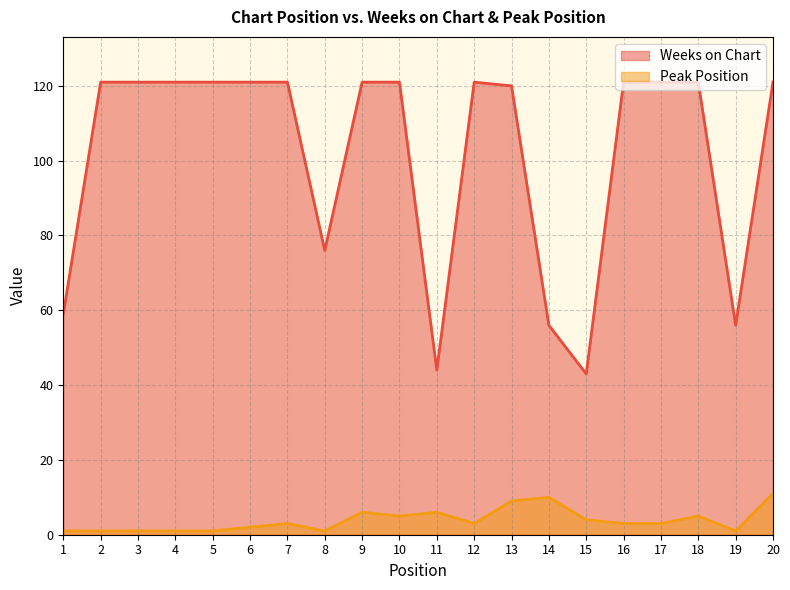

At 18, list the series in order from largest to smallest.

Weeks on Chart, Peak Position